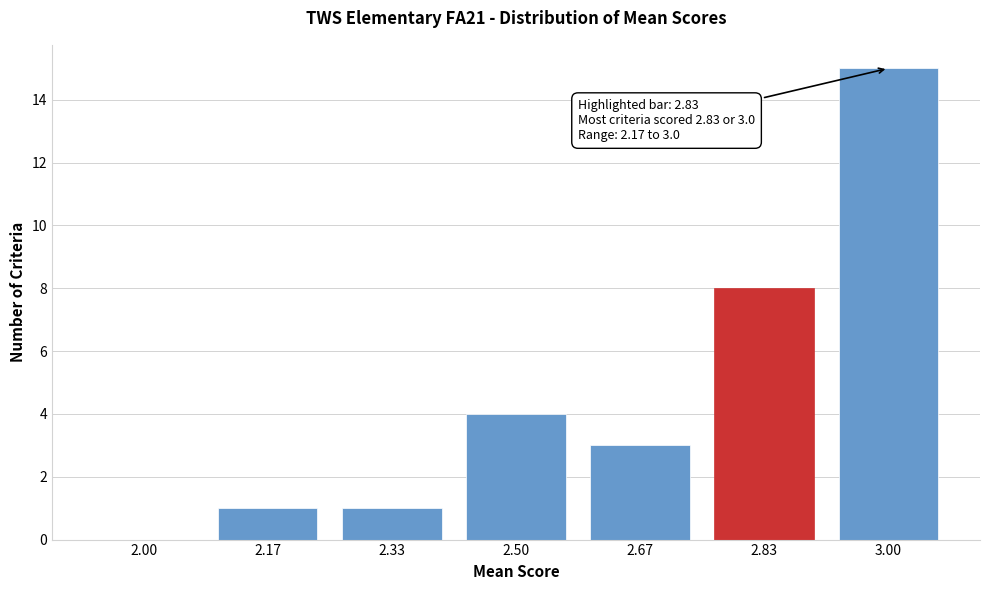

Reading left to right, list all the values displayed in this chart.

2.00=0	2.17=1	2.33=1	2.50=4	2.67=3	2.83=8	3.00=15